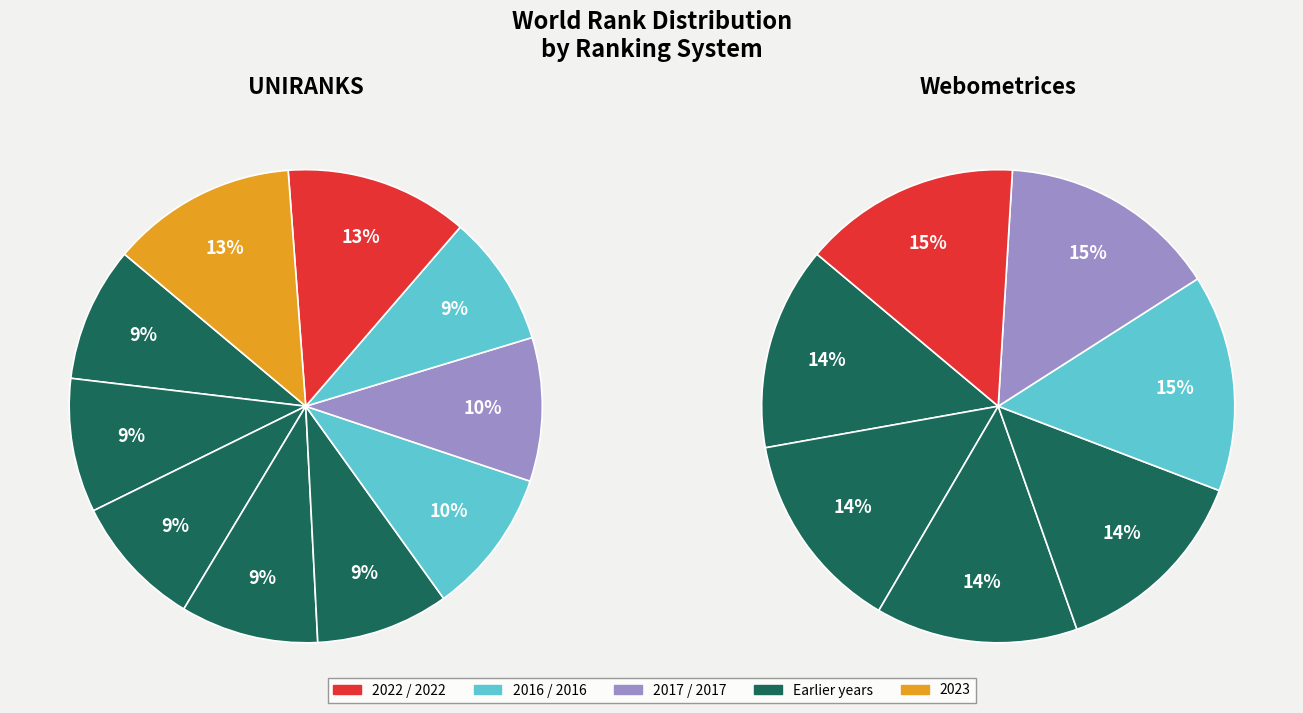

Count the number of slices in the pie.

10